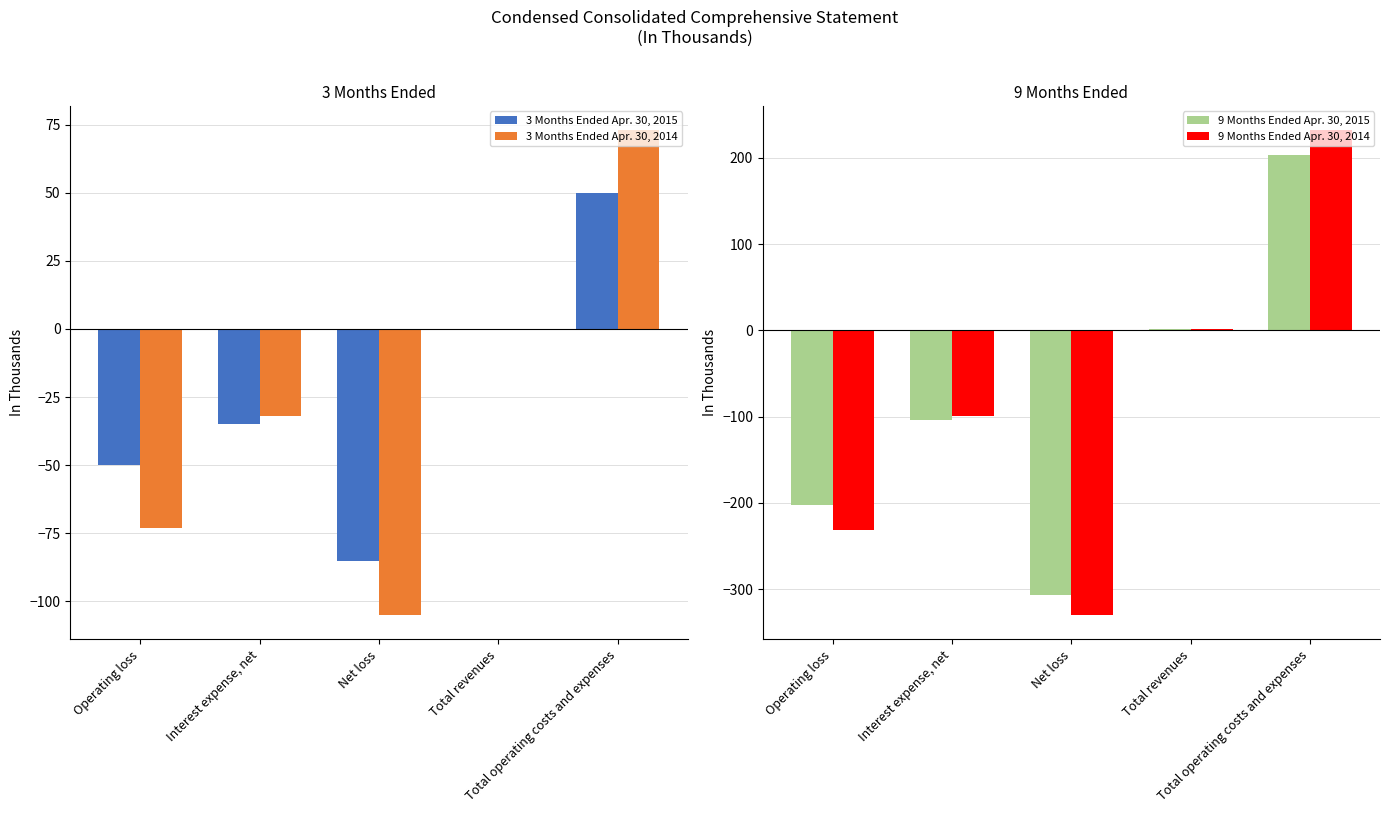

What is the minimum value for 3 Months Ended Apr. 30, 2015?

-85